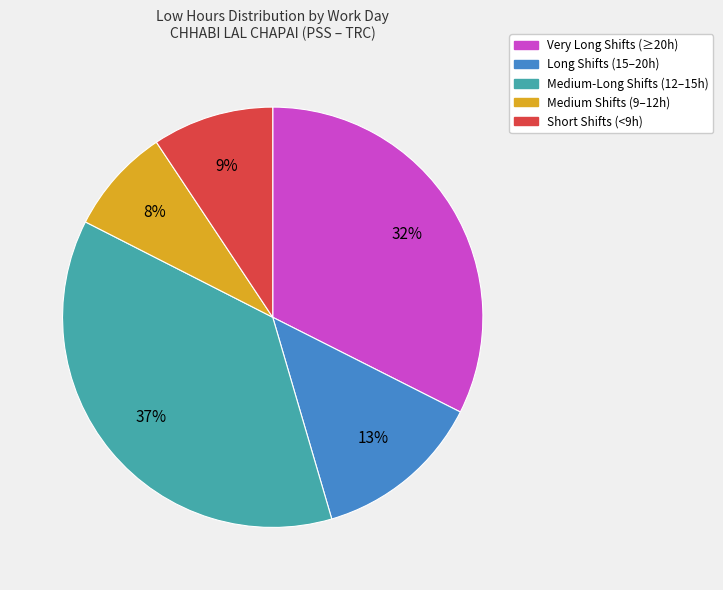

To the nearest percent, what is the average slice percentage?

20%